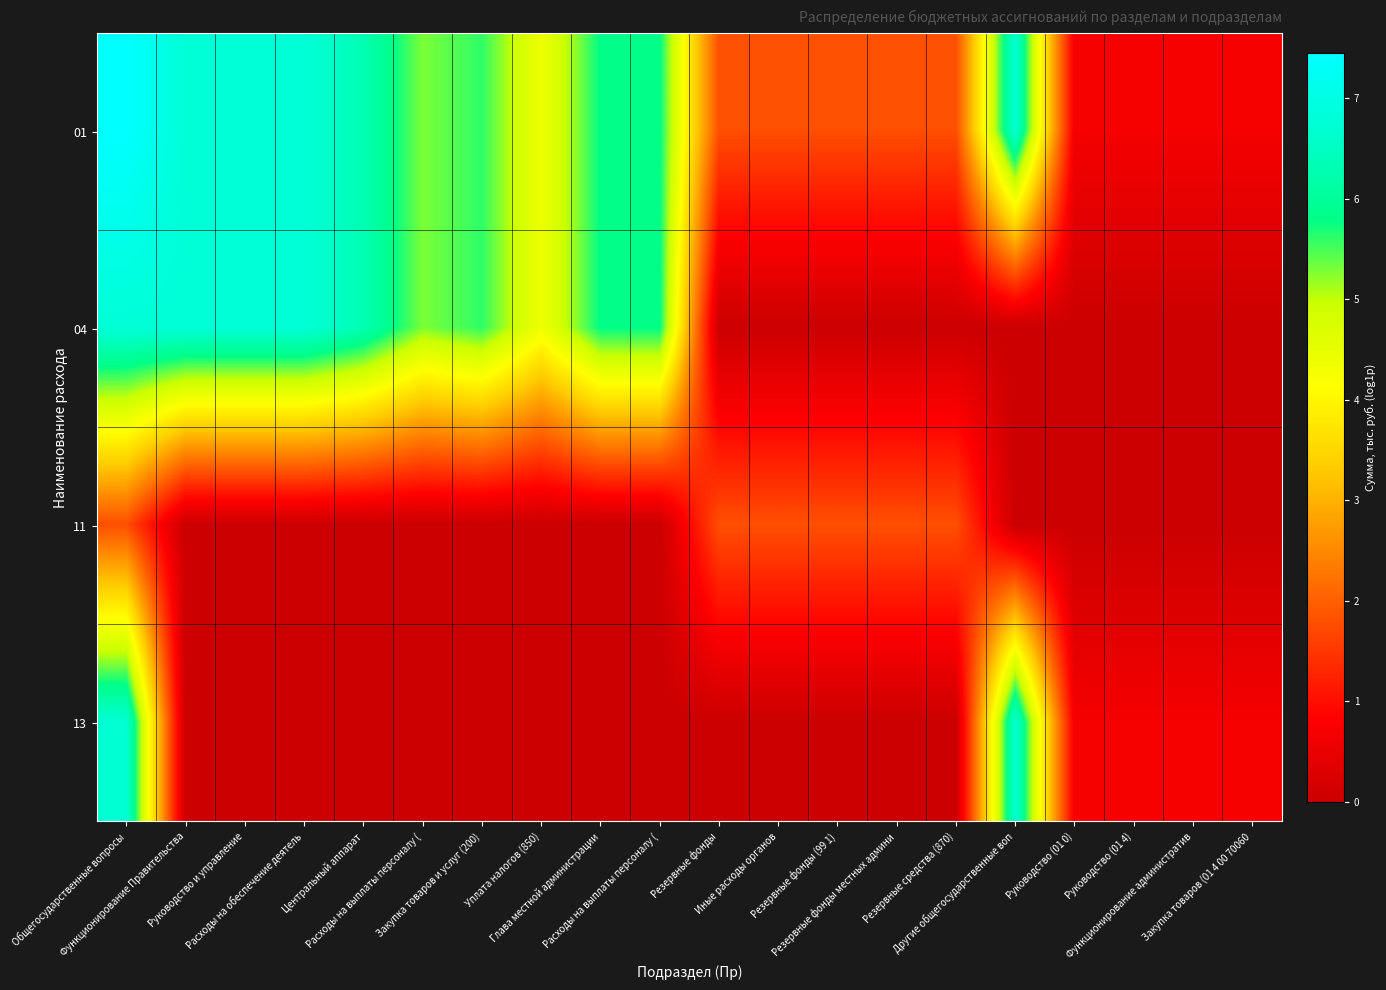

Reading right to left, what are all the values shown in this chart?

01: Закупка товаров (01 4 00 70060=0.7	Функционирование административ=0.7	Руководство (01 4)=0.7	Руководство (01 0)=0.7	Другие общегосударственные воп=6.7	Резервные средства (870)=1.8	Резервные фонды местных админи=1.8	Резервные фонды (99 1)=1.8	Иные расходы органов=1.8	Резервные фонды=1.8	Расходы на выплаты персоналу (=5.8	Глава местной администрации=5.8	Уплата налогов (850)=4.4	Закупка товаров и услуг (200)=5.6	Расходы на выплаты персоналу (=5.3	Центральный аппарат=6.3	Расходы на обеспечение деятель=6.8	Руководство и управление=6.8	Функционирование Правительства=6.8	Общегосударственные вопросы=7.4
04: Закупка товаров (01 4 00 70060=0.0	Функционирование административ=0.0	Руководство (01 4)=0.0	Руководство (01 0)=0.0	Другие общегосударственные воп=0.0	Резервные средства (870)=0.0	Резервные фонды местных админи=0.0	Резервные фонды (99 1)=0.0	Иные расходы органов=0.0	Резервные фонды=0.0	Расходы на выплаты персоналу (=5.8	Глава местной администрации=5.8	Уплата налогов (850)=4.4	Закупка товаров и услуг (200)=5.6	Расходы на выплаты персоналу (=5.3	Центральный аппарат=6.3	Расходы на обеспечение деятель=6.8	Руководство и управление=6.8	Функционирование Правительства=6.8	Общегосударственные вопросы=6.8
11: Закупка товаров (01 4 00 70060=0.0	Функционирование административ=0.0	Руководство (01 4)=0.0	Руководство (01 0)=0.0	Другие общегосударственные воп=0.0	Резервные средства (870)=1.8	Резервные фонды местных админи=1.8	Резервные фонды (99 1)=1.8	Иные расходы органов=1.8	Резервные фонды=1.8	Расходы на выплаты персоналу (=0.0	Глава местной администрации=0.0	Уплата налогов (850)=0.0	Закупка товаров и услуг (200)=0.0	Расходы на выплаты персоналу (=0.0	Центральный аппарат=0.0	Расходы на обеспечение деятель=0.0	Руководство и управление=0.0	Функционирование Правительства=0.0	Общегосударственные вопросы=1.8
13: Закупка товаров (01 4 00 70060=0.7	Функционирование административ=0.7	Руководство (01 4)=0.7	Руководство (01 0)=0.7	Другие общегосударственные воп=6.7	Резервные средства (870)=0.0	Резервные фонды местных админи=0.0	Резервные фонды (99 1)=0.0	Иные расходы органов=0.0	Резервные фонды=0.0	Расходы на выплаты персоналу (=0.0	Глава местной администрации=0.0	Уплата налогов (850)=0.0	Закупка товаров и услуг (200)=0.0	Расходы на выплаты персоналу (=0.0	Центральный аппарат=0.0	Расходы на обеспечение деятель=0.0	Руководство и управление=0.0	Функционирование Правительства=0.0	Общегосударственные вопросы=6.7